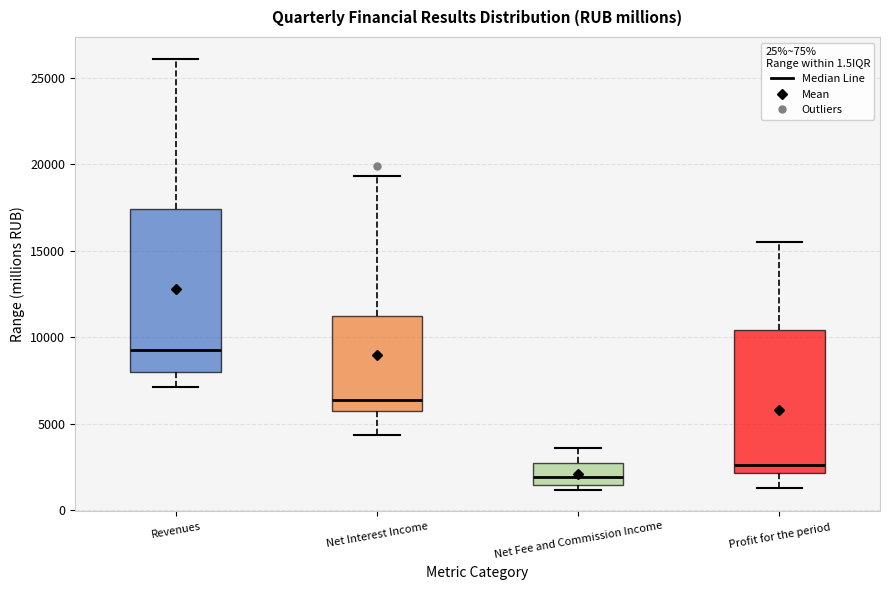

Which box's median line is the lowest?

Net Fee and Commission Income